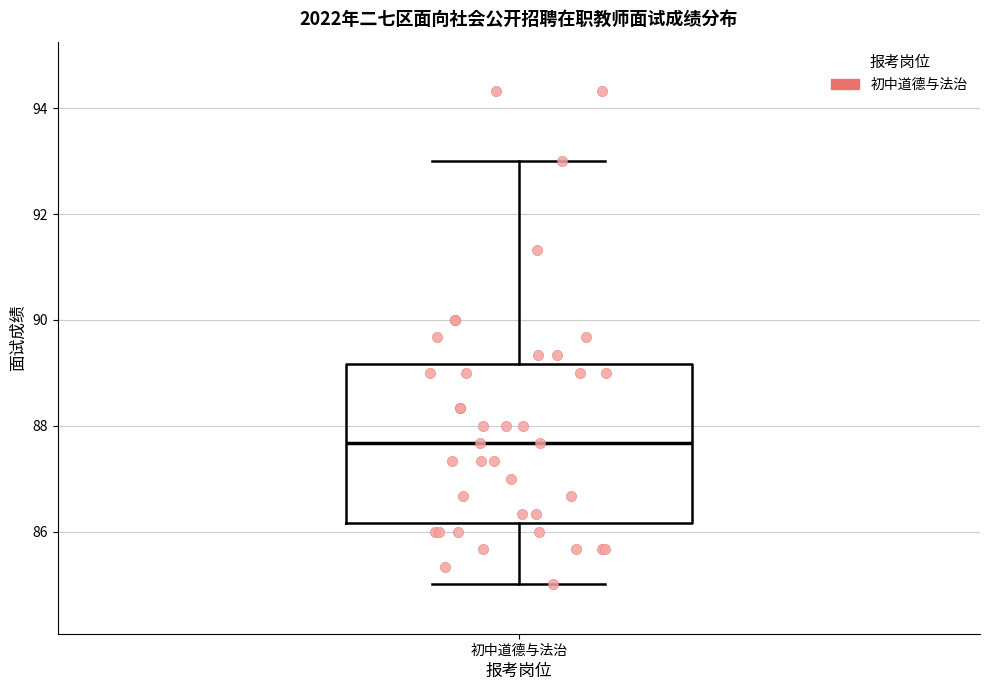

Transcribe this box plot: give where the median line is, the range the box spans, and where the two whiskers end, as read against the y-axis. The values are not printed on the chart, so give them approximately, as read against the axis.

median 87.6, box 86.2 to 89.2, whiskers 85.0 to 93.0